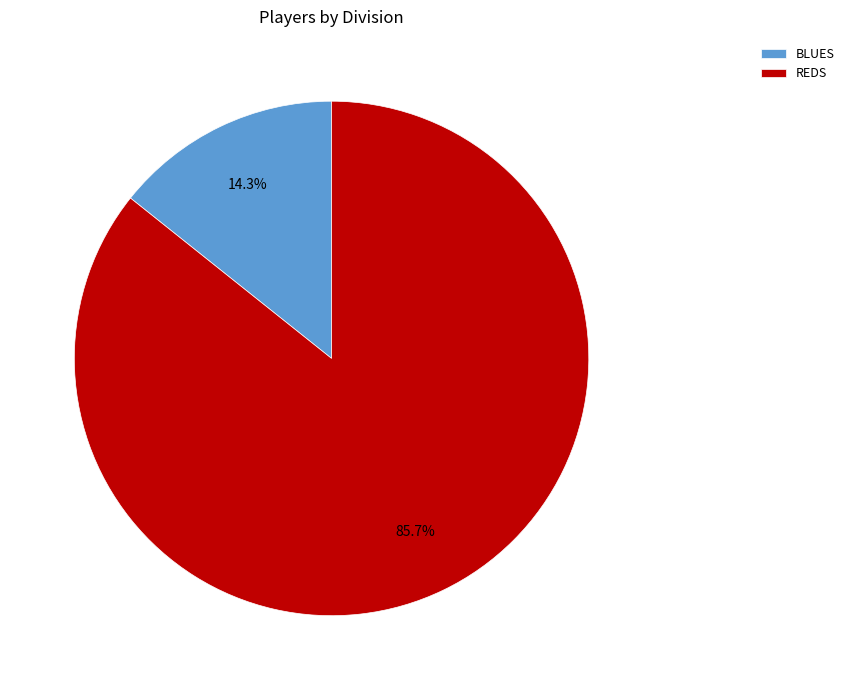

Which slice is the largest?

REDS